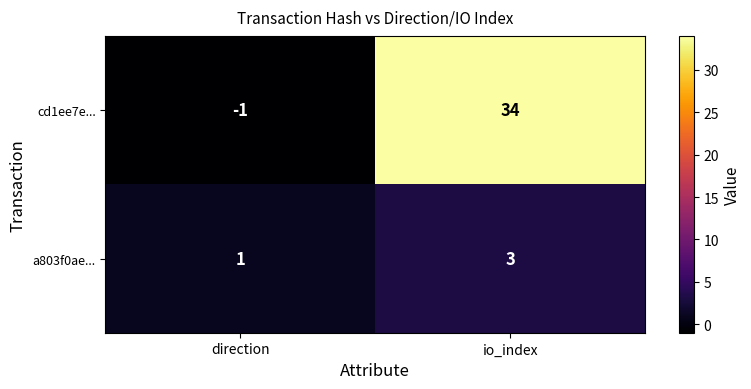

How many data points does each series have?

2